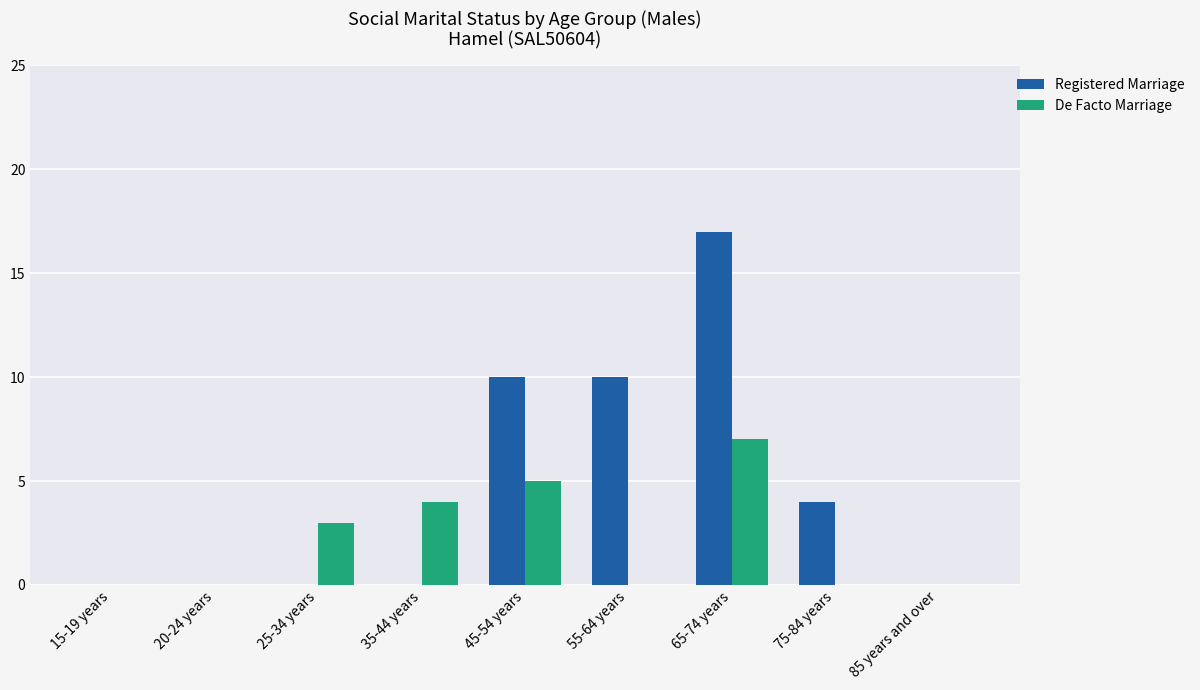

Which series changed the most between 55-64 years and 85 years and over?

Registered Marriage